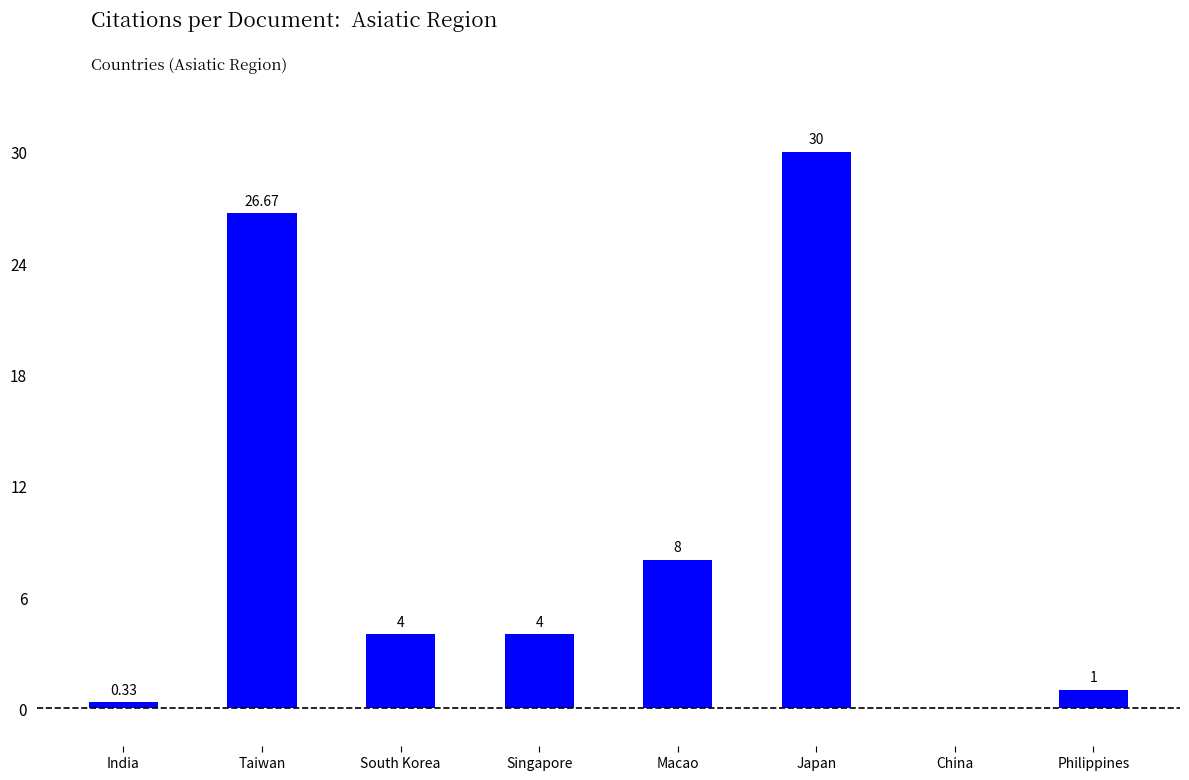

Count the number of categories in the chart.

8